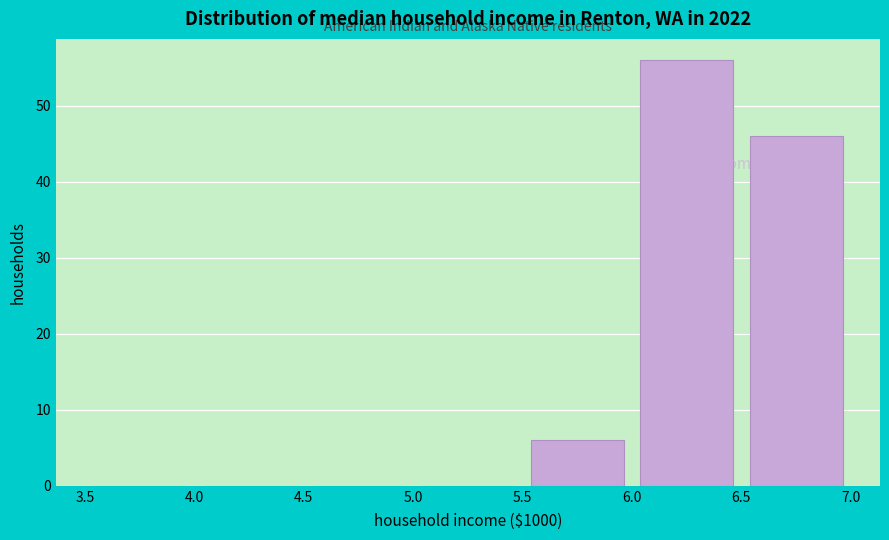

Which range on the x-axis has the tallest bar?

6.0 to 6.5